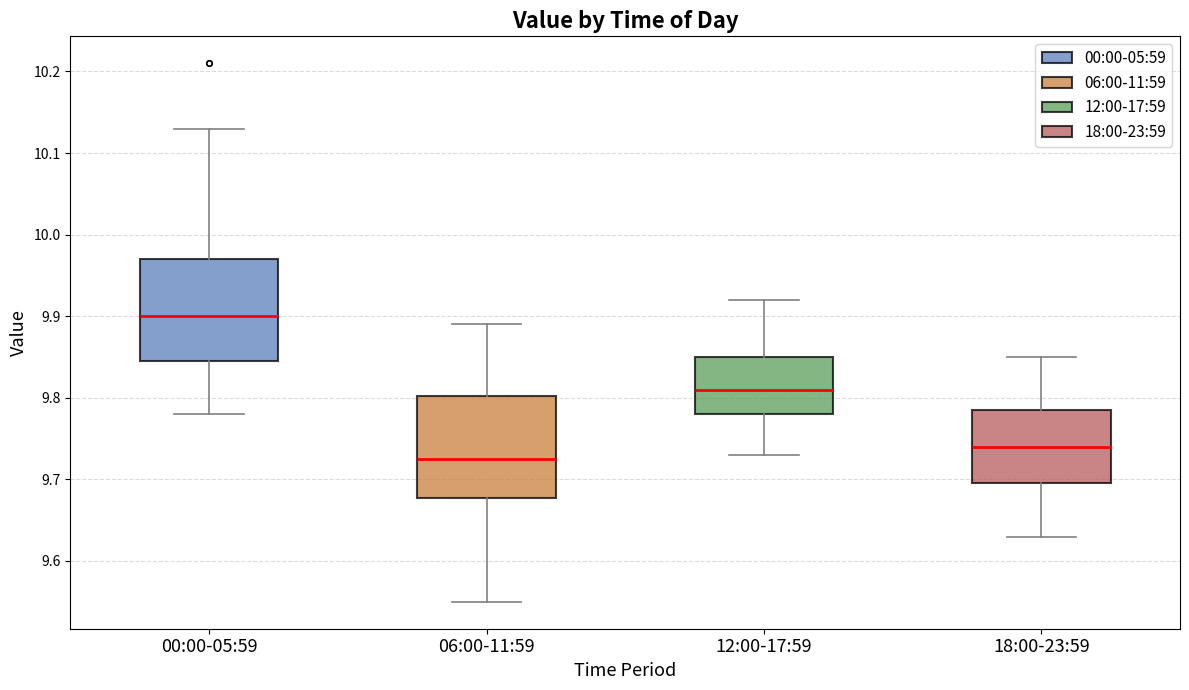

Which box's median line is the lowest?

06:00-11:59